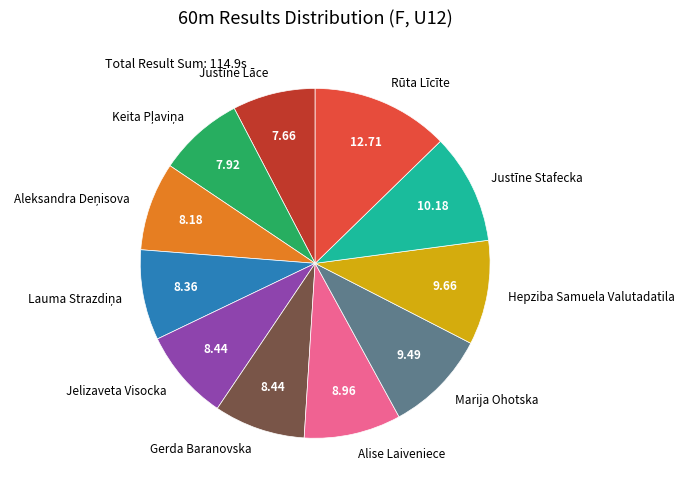

The Justīne Lāce slice represents 8% of the pie. True or false?

True